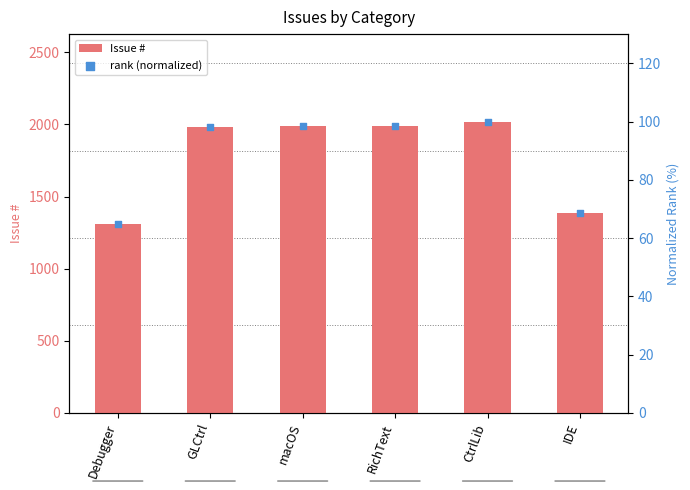

Which series has the largest total across all categories?

Issue #